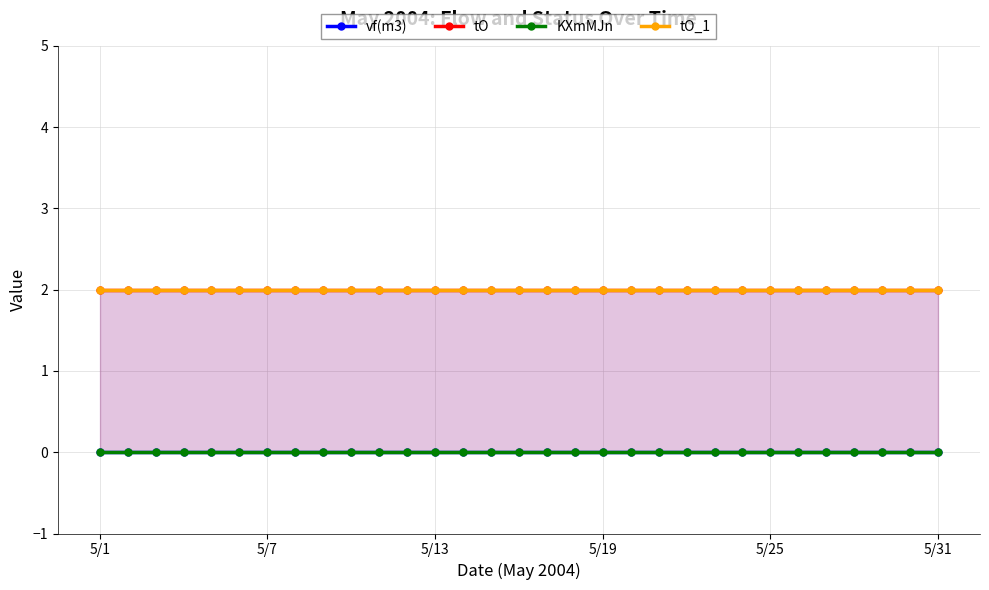

Is it true that tO equals 2 at 29?

True